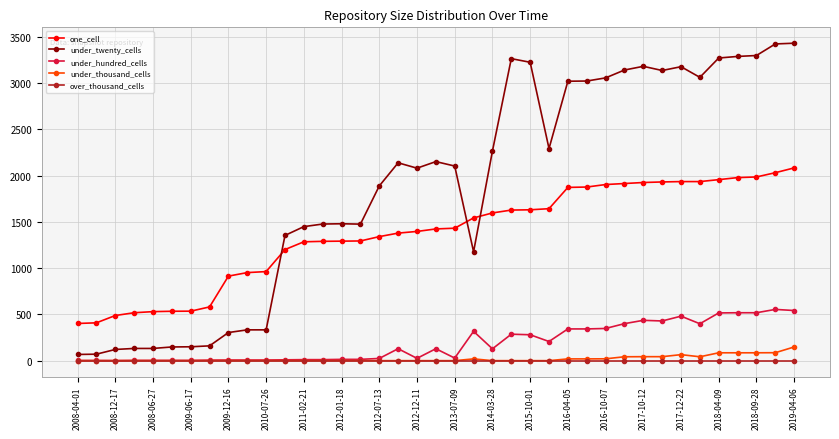

Which series has the largest range (max minus min)?

under_twenty_cells